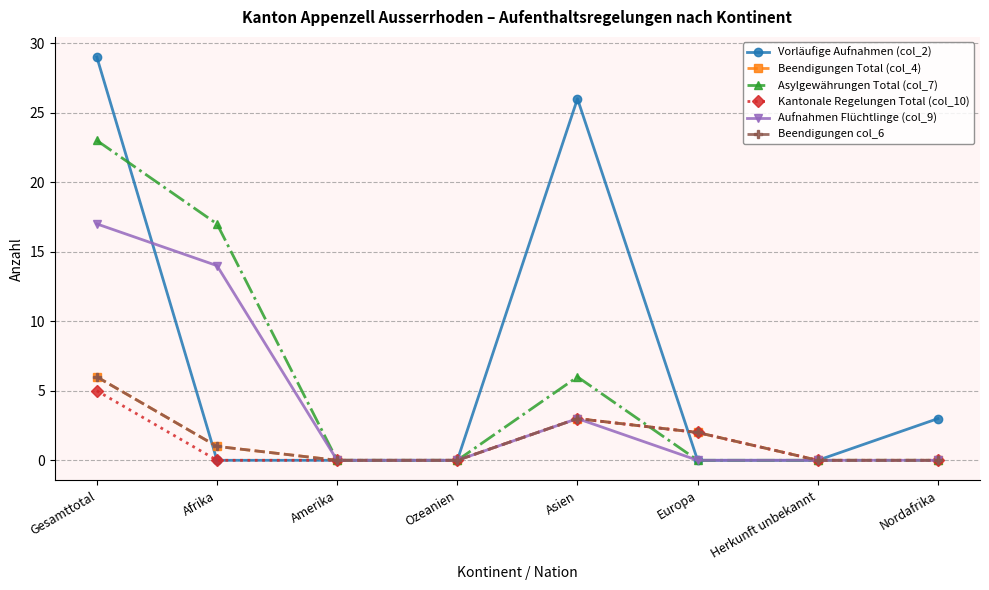

Is this an area chart (filled region under the line)?

No